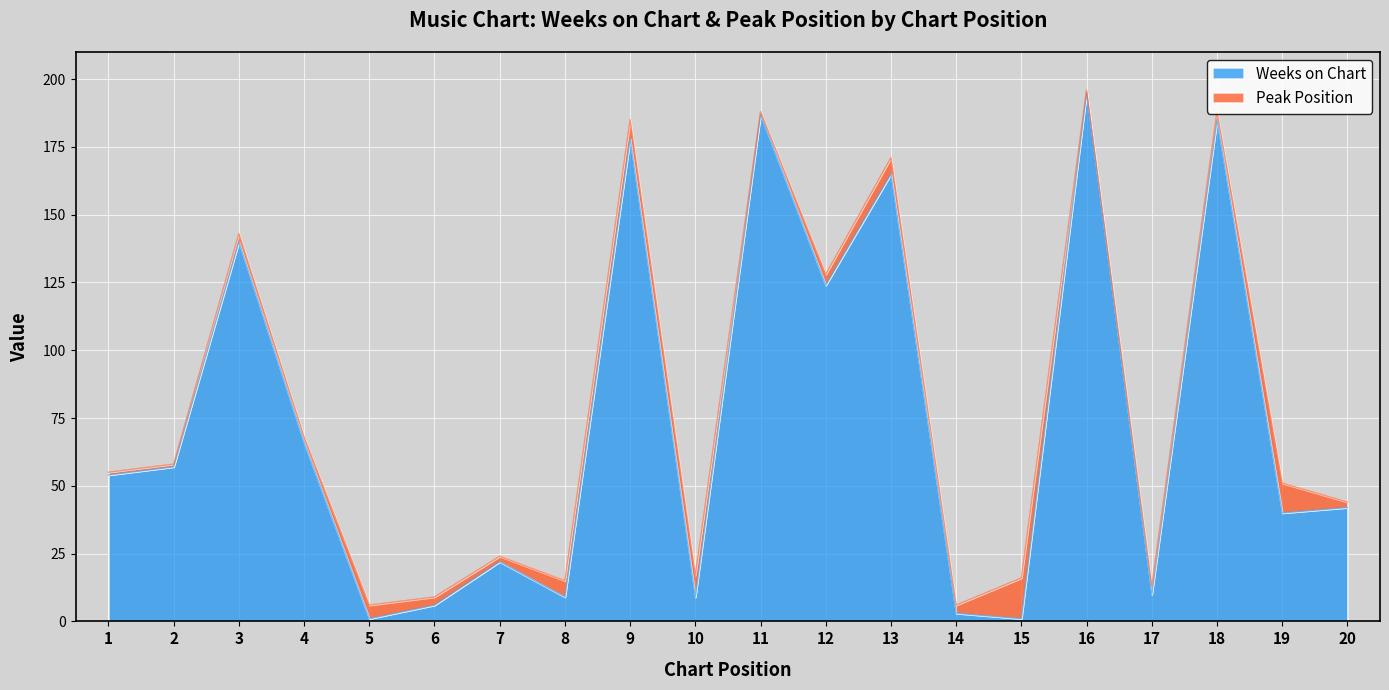

True or false: the data shows 178 at 9.

True